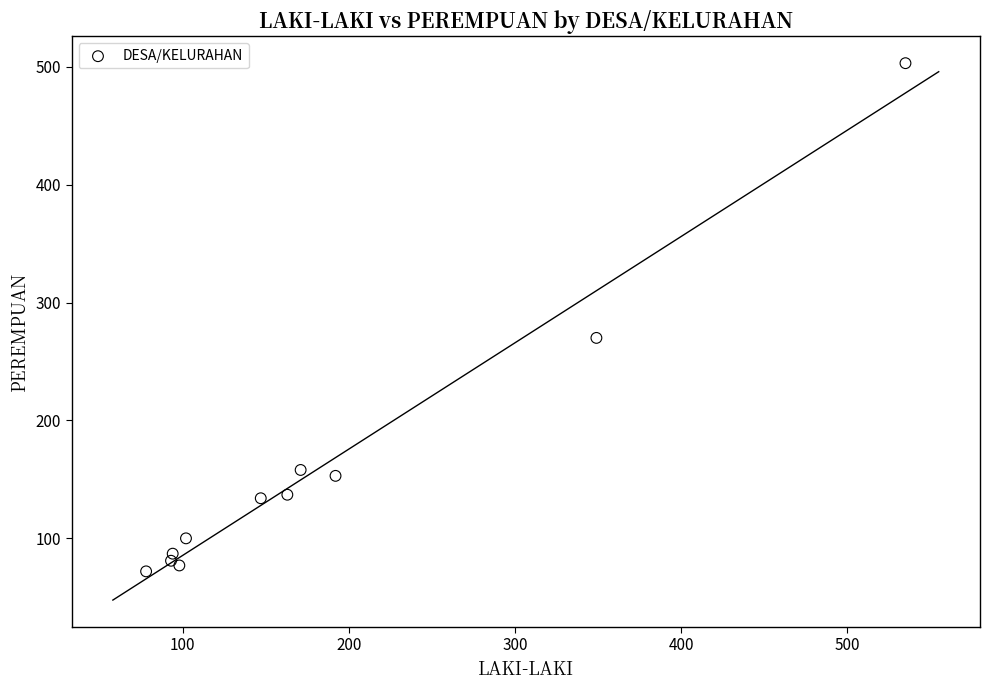

What Y value in the scatter plot is closest to 287?

270